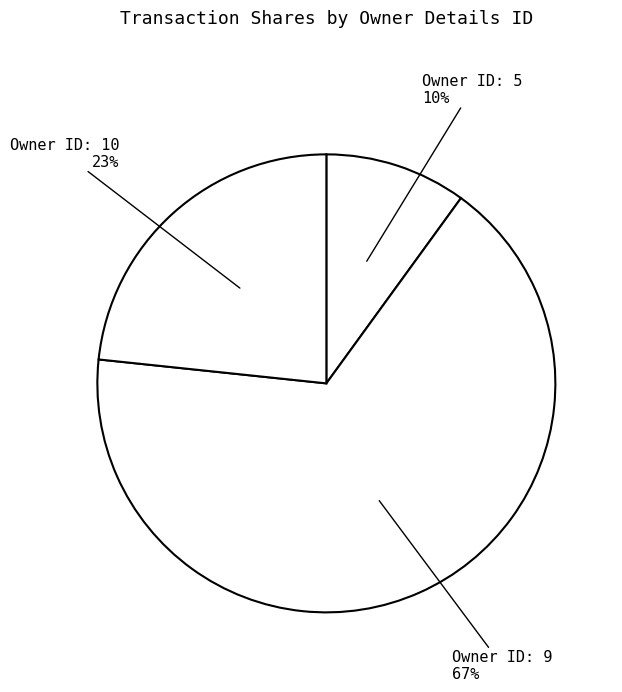

True or false: Owner ID: 5 accounts for 17% of the total.

False